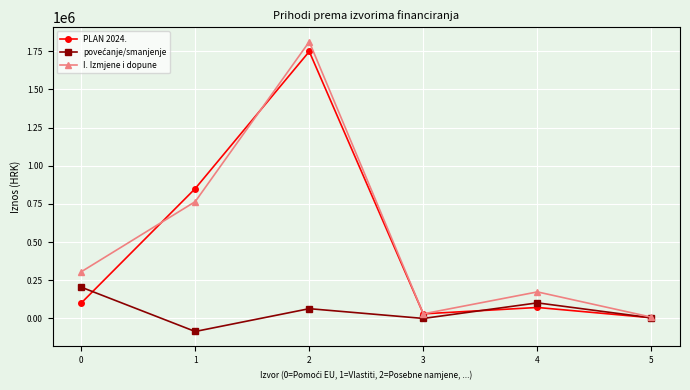

What is the total value across all series at 4?

347408.0